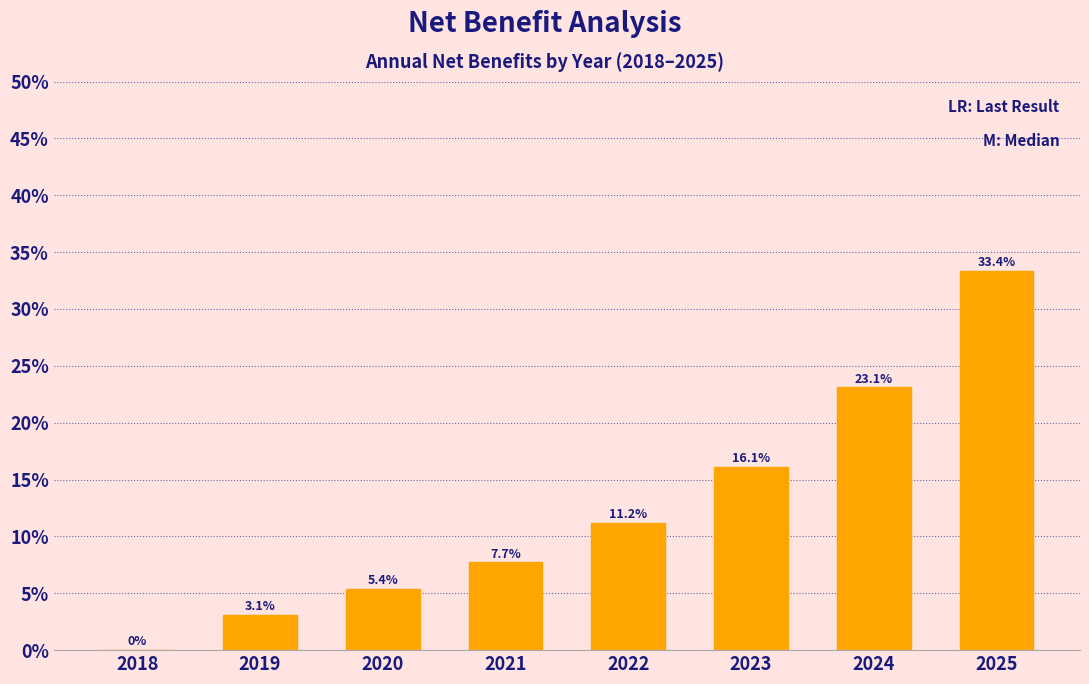

Reading left to right, extract all data points from this chart.

2018=0.0	2019=3.1	2020=5.4	2021=7.7	2022=11.2	2023=16.1	2024=23.1	2025=33.4